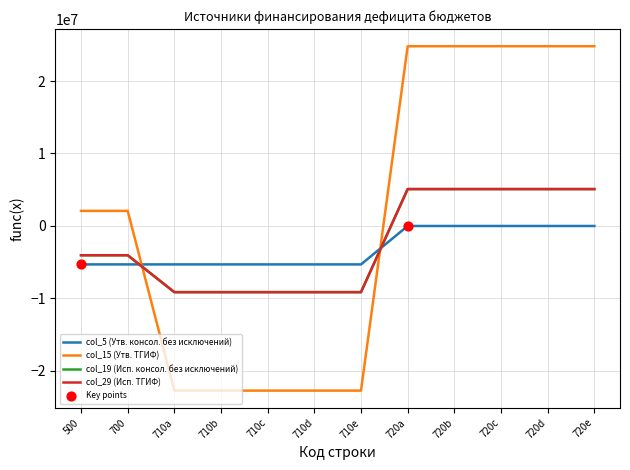

Does the chart have visible grid lines?

Yes